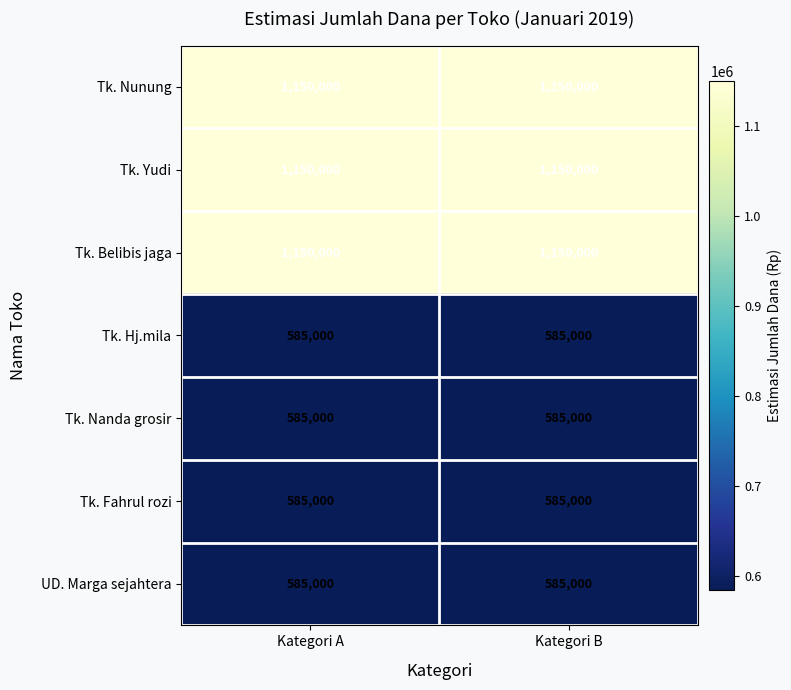

What is the difference between the highest and lowest values at Kategori B?

565000